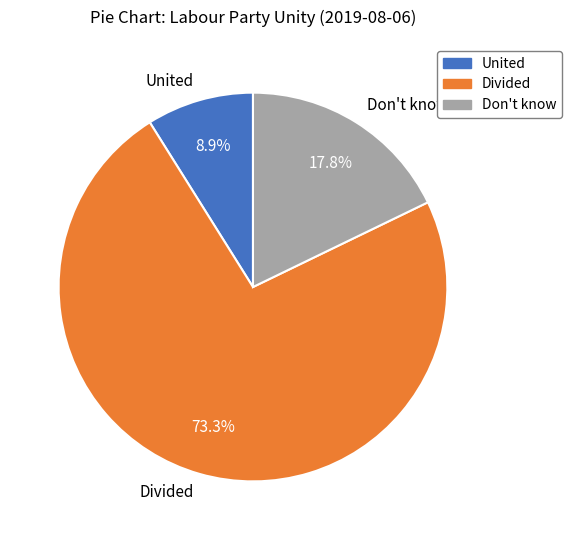

Do Divided and United together represent more than half of the pie?

Yes